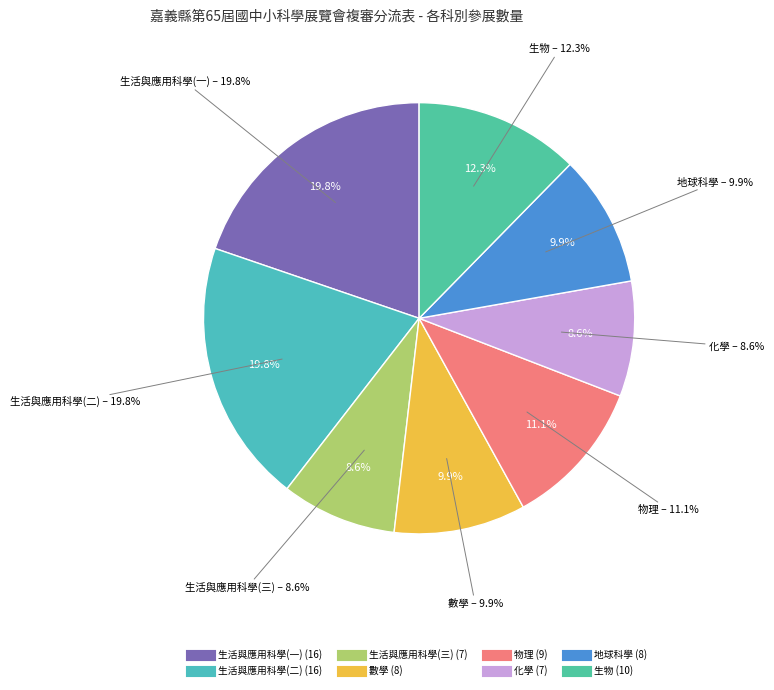

What percentage do 物理 and 生活與應用科學(一) together represent?

30.9%